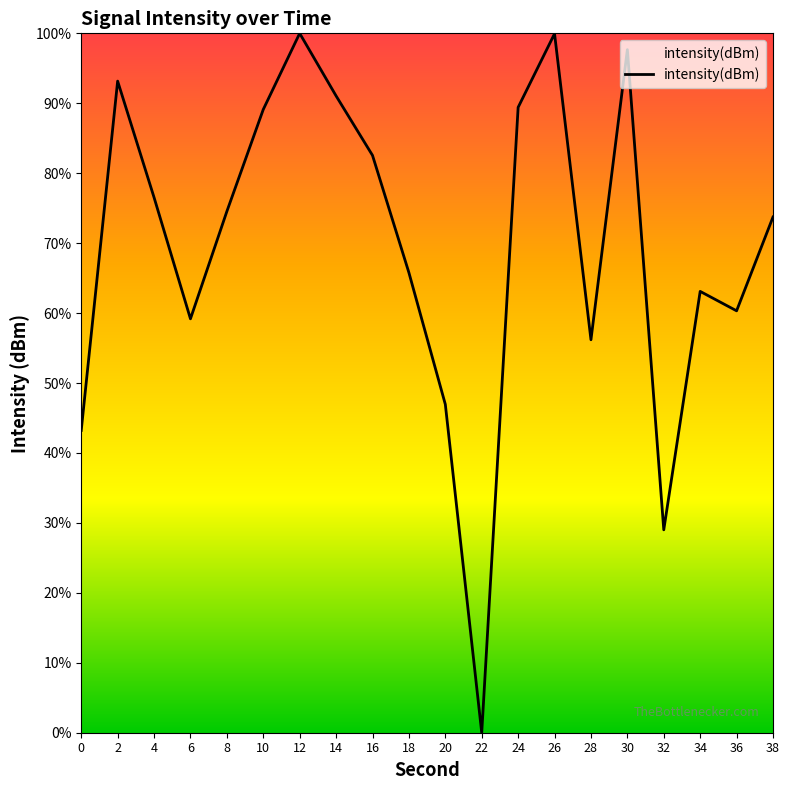

What is the greatest value displayed?

100.0